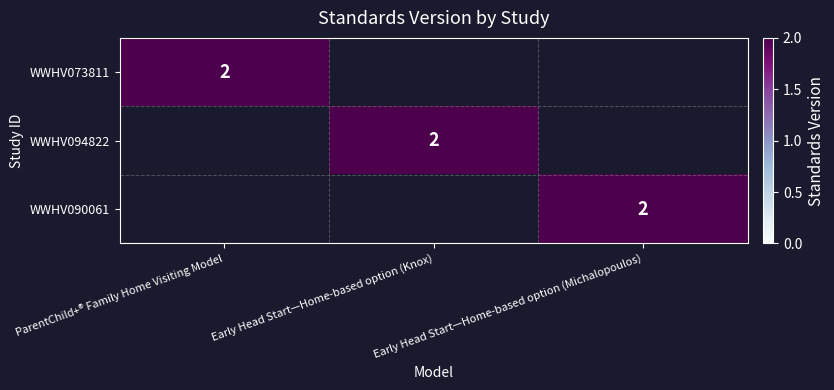

The value of WWHV094822 at Early Head Start—Home-based option (Knox) is 2. True or false?

True